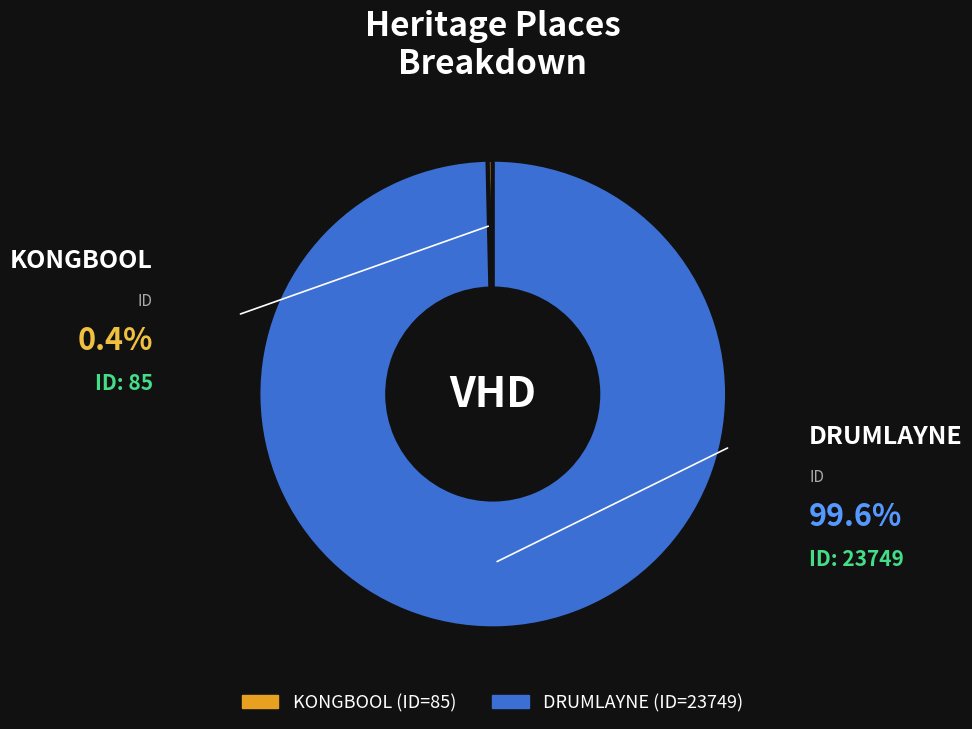

Combined, do KONGBOOL and DRUMLAYNE account for over 50%?

Yes